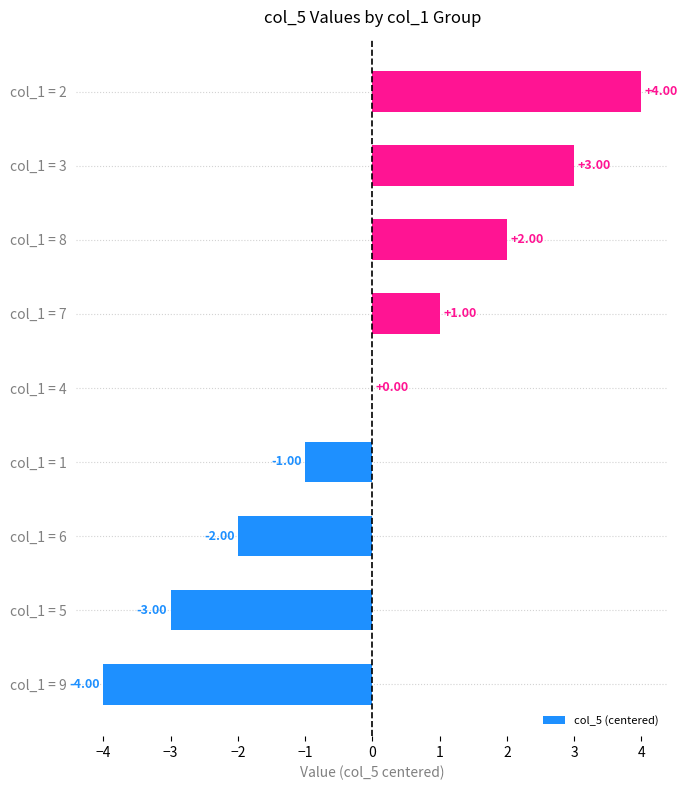

What is the sum of the values at col_1 = 2 and col_1 = 7?

5